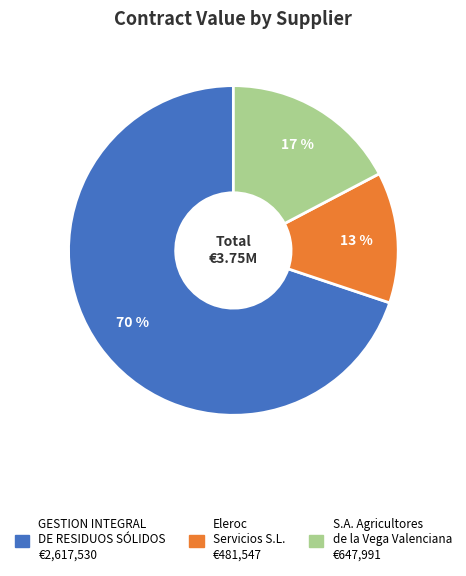

To the nearest percent, what is the average slice percentage?

33%